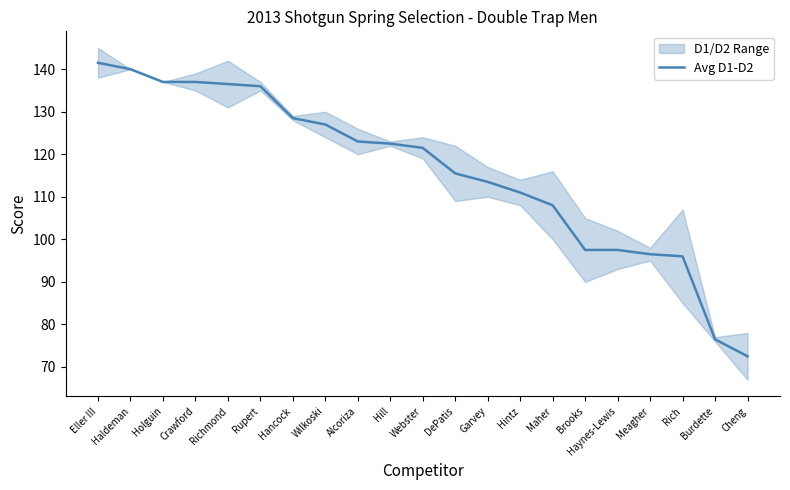

Reading left to right, what are all the values shown in this chart?

Eller III=141.5	Haldeman=140.0	Holguin=137.0	Crawford=137.0	Richmond=136.5	Rupert=136.0	Hancock=128.5	Wilkoski=127.0	Alcoriza=123.0	Hill=122.5	Webster=121.5	DePatis=115.5	Garvey=113.5	Hintz=111.0	Maher=108.0	Brooks=97.5	Haynes-Lewis=97.5	Meagher=96.5	Rich=96.0	Burdette=76.5	Cheng=72.5